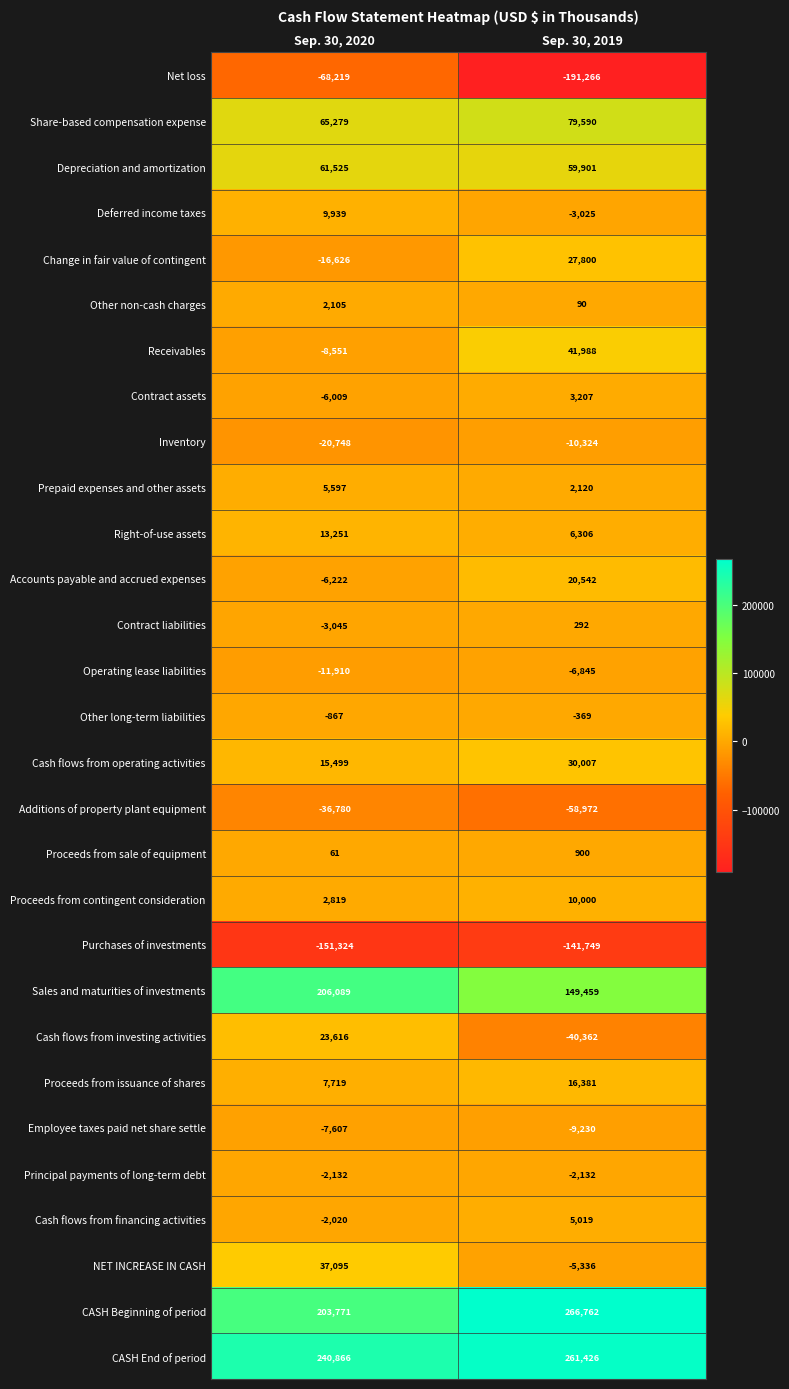

Which series has the largest range (max minus min)?

Net loss